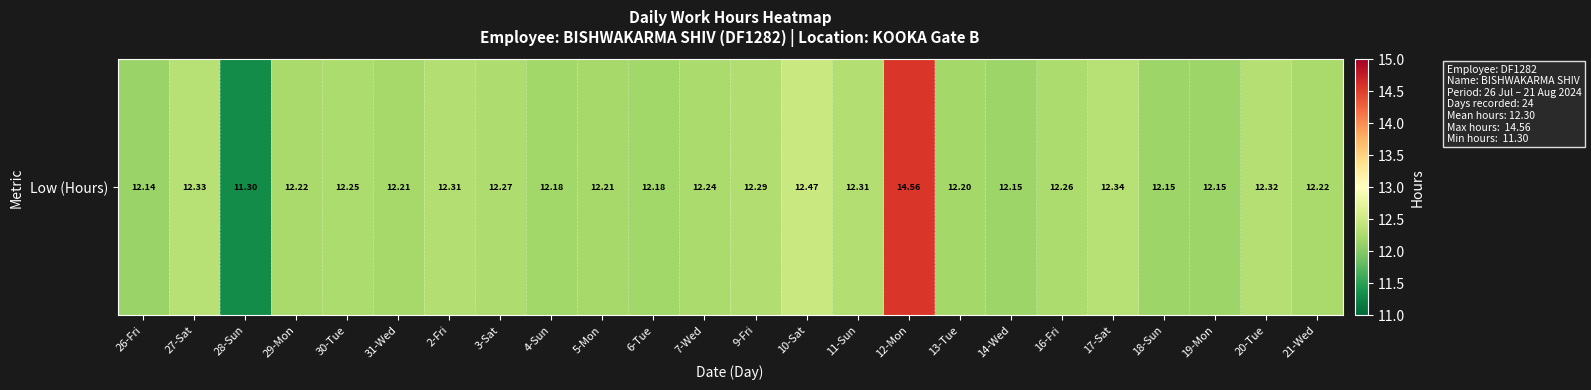

Which has a higher value, 9-Fri or 17-Sat?

17-Sat